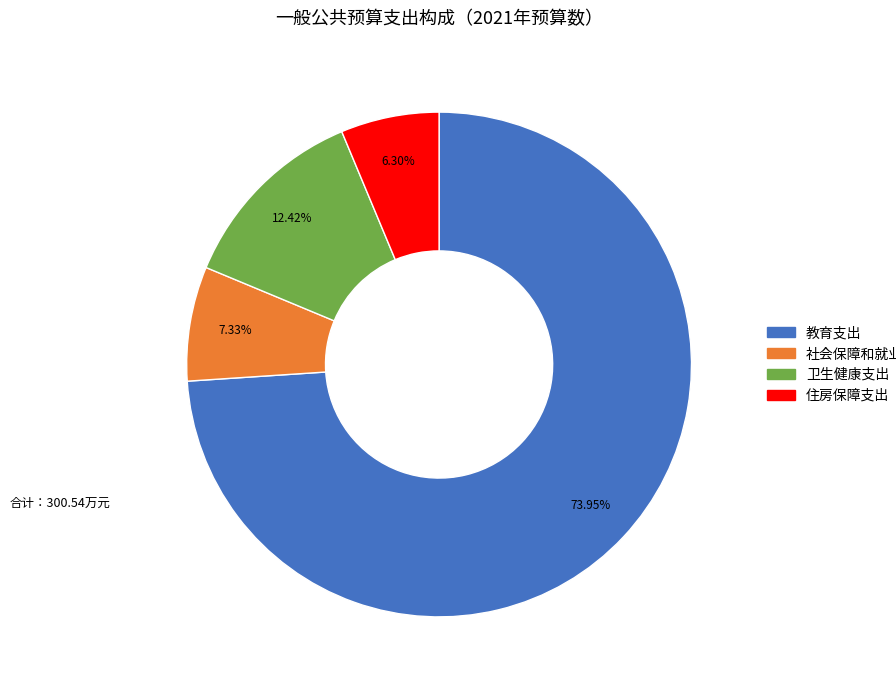

To the nearest percent, what percentage of the pie is 社会保障和就业支出?

7%